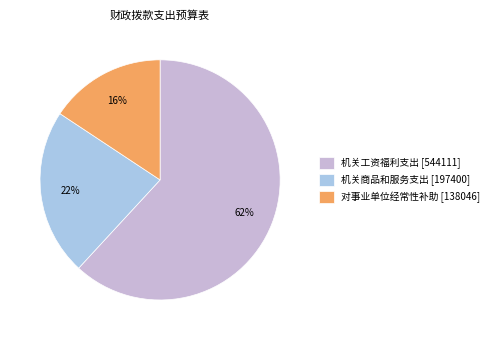

Which category has the smallest portion of the pie?

对事业单位经常性补助 [138046]